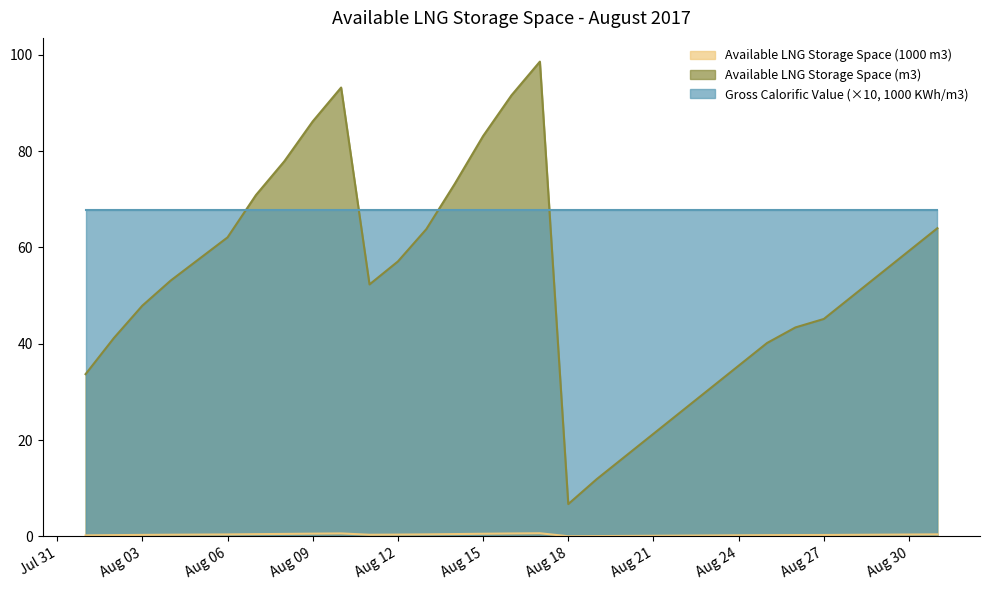

True or false: Available LNG Storage Space (1000 m3) and Available LNG Storage Space (m3) intersect in this chart.

False